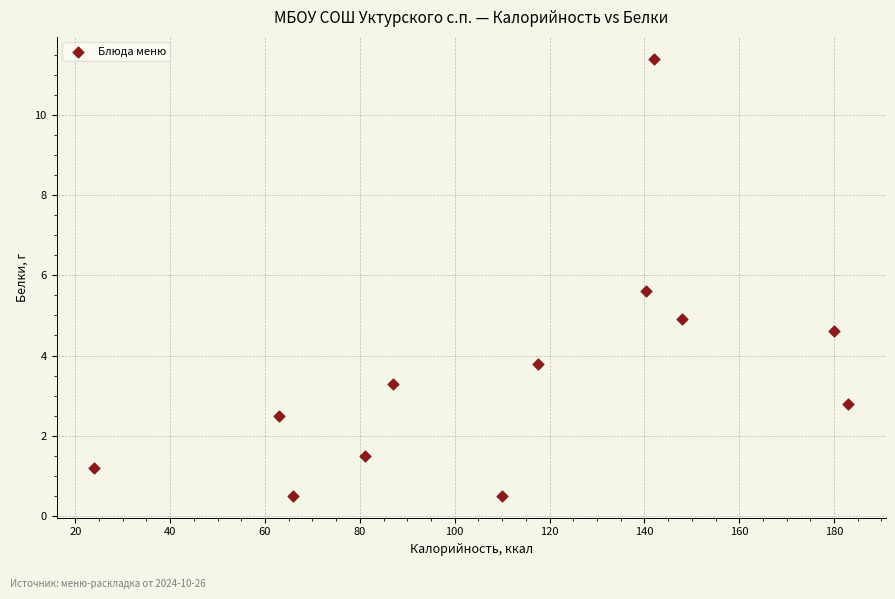

What is the range of Y values (max minus min)?

10.9